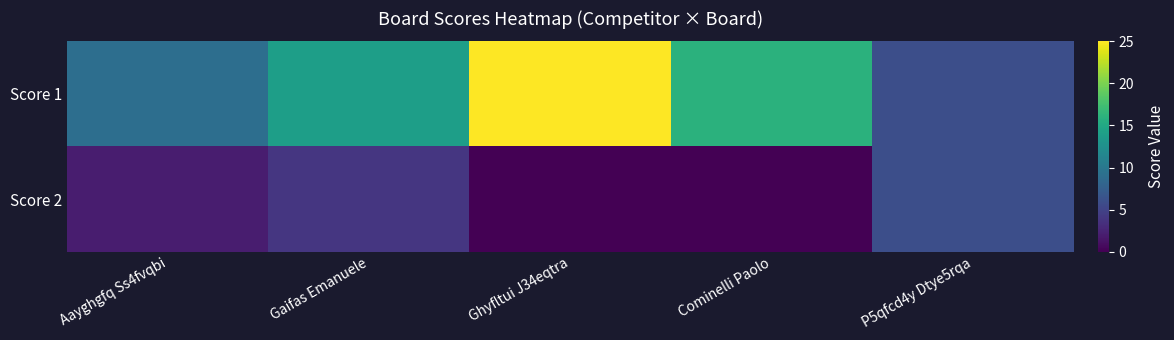

Between Ghyfltui J34eqtra and Gaifas Emanuele, which is larger?

Ghyfltui J34eqtra